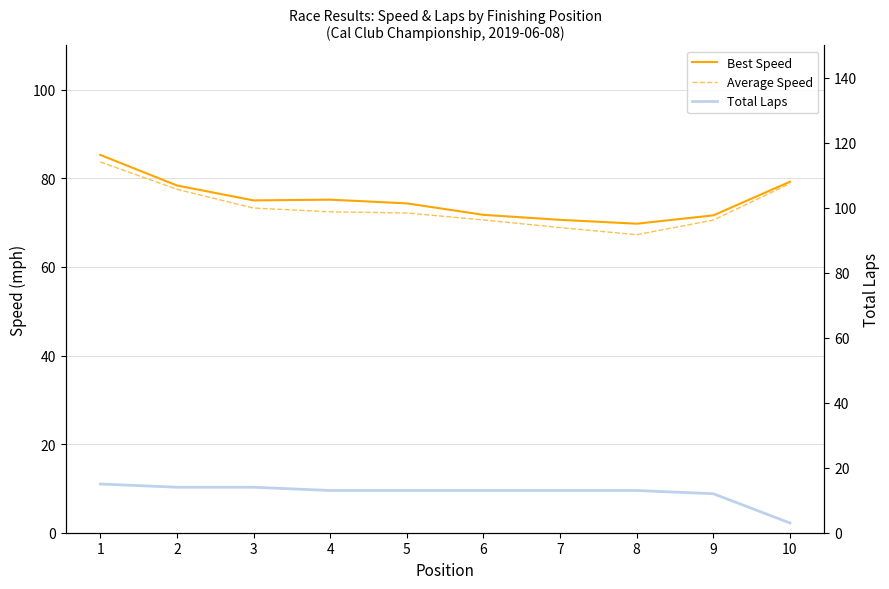

True or false: Total Laps and Average Speed intersect in this chart.

False